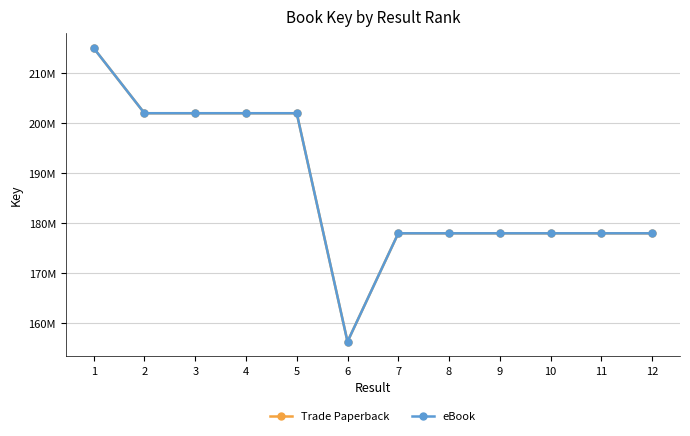

At which category does the chart reach its minimum across all series?

6